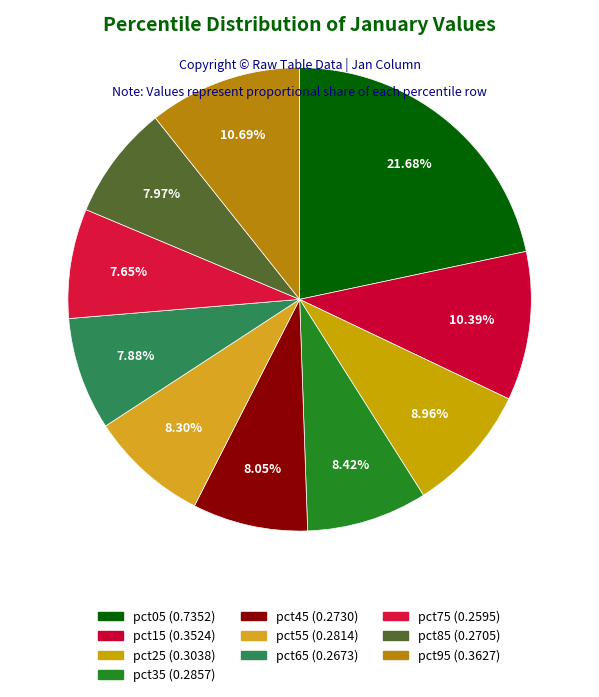

To the nearest percent, what percentage of the pie is pct45?

8%